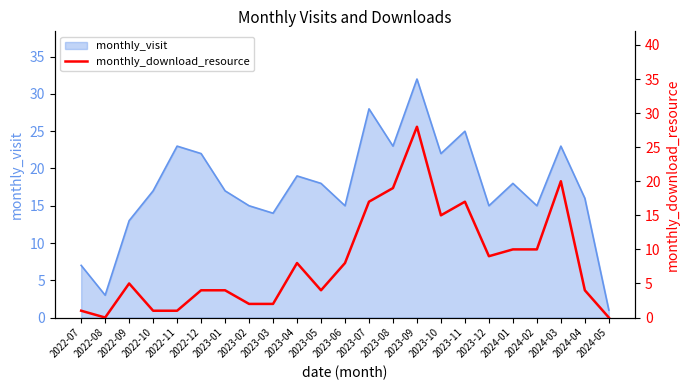

Reading right to left, what are all the values shown in this chart?

0	4	20	10	10	9	17	15	28	19	17	8	4	8	2	2	4	4	1	1	5	0	1